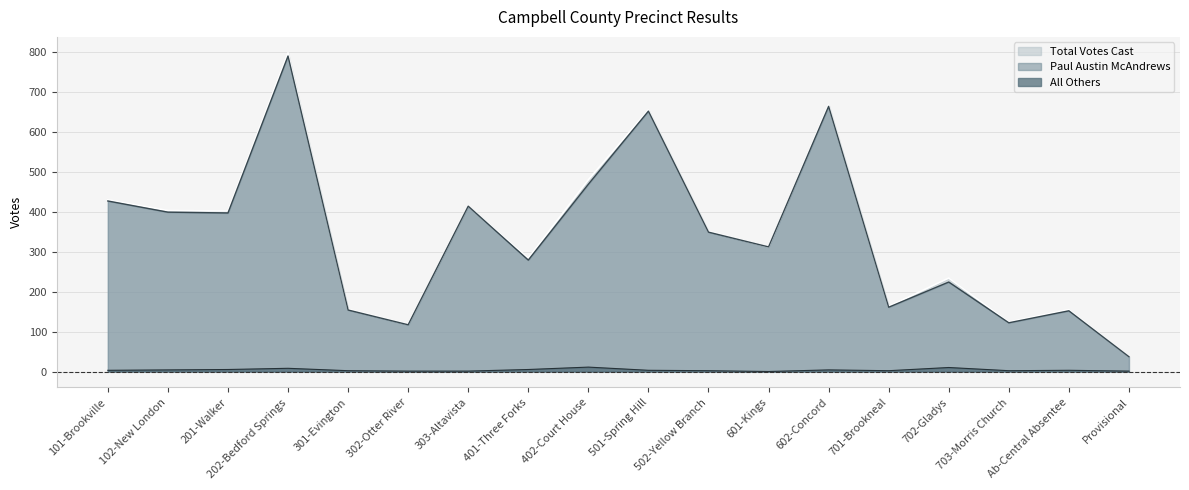

True or false: All Others and Paul Austin McAndrews intersect in this chart.

False